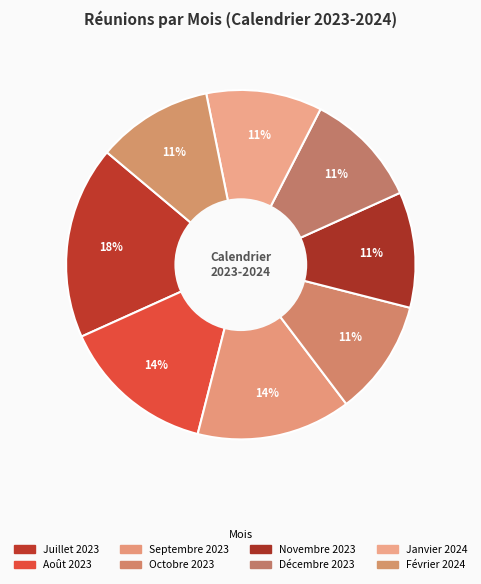

What is the change in value from Juillet 2023 to Septembre 2023?

-1